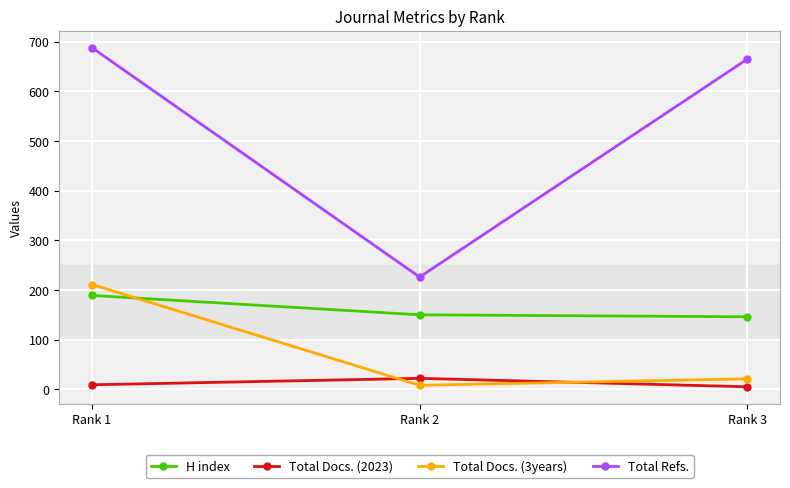

Count the number of categories in the chart.

3